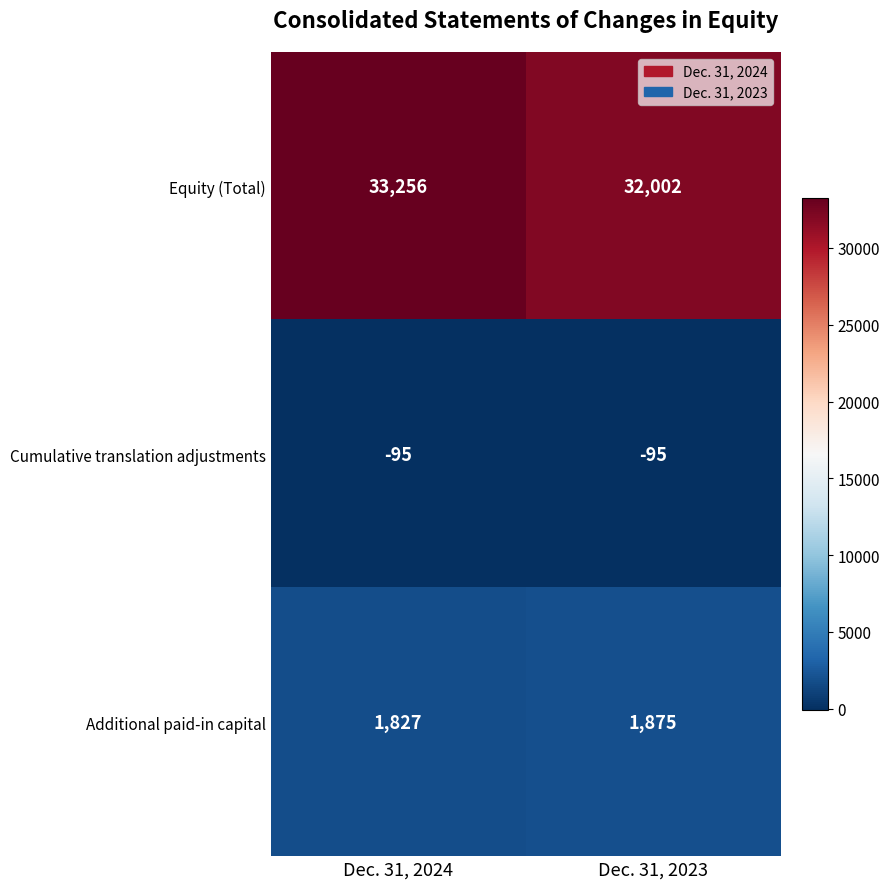

What is the maximum value for Cumulative translation adjustments?

-95